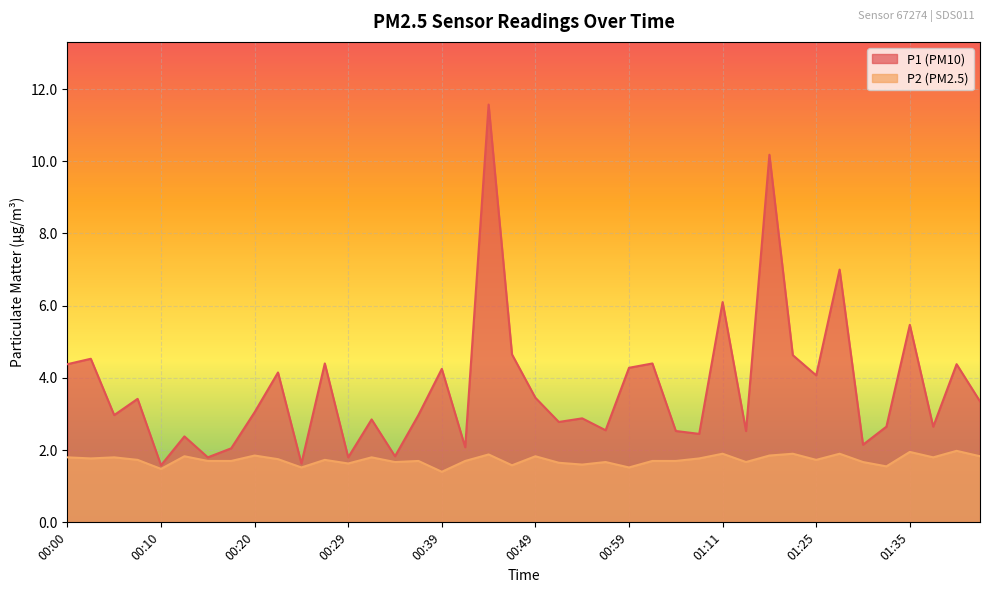

True or false: P2 and P1 intersect in this chart.

False